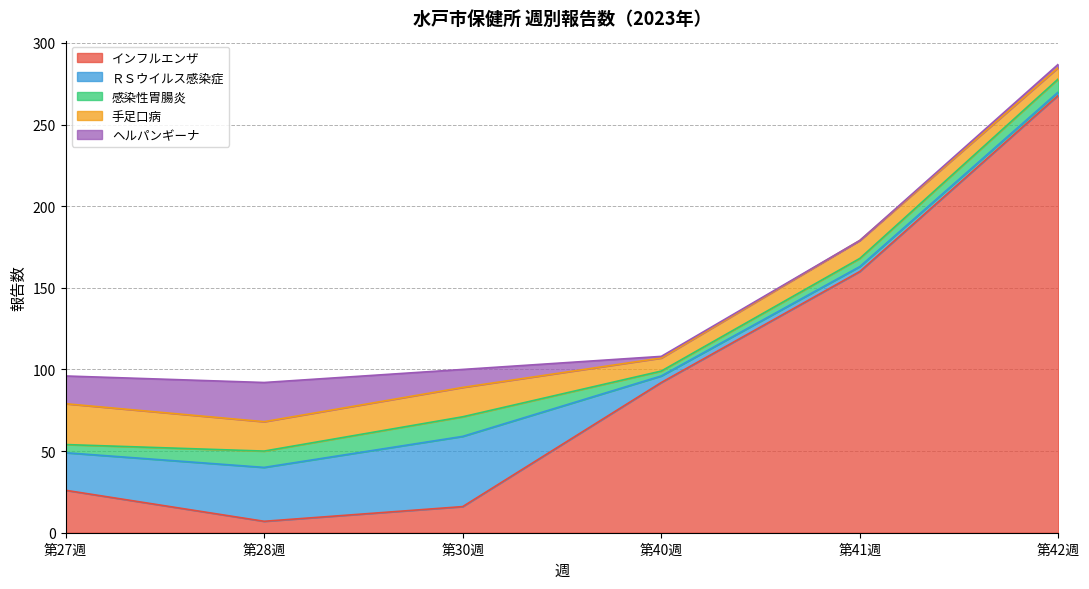

Which series has the widest spread of values?

インフルエンザ